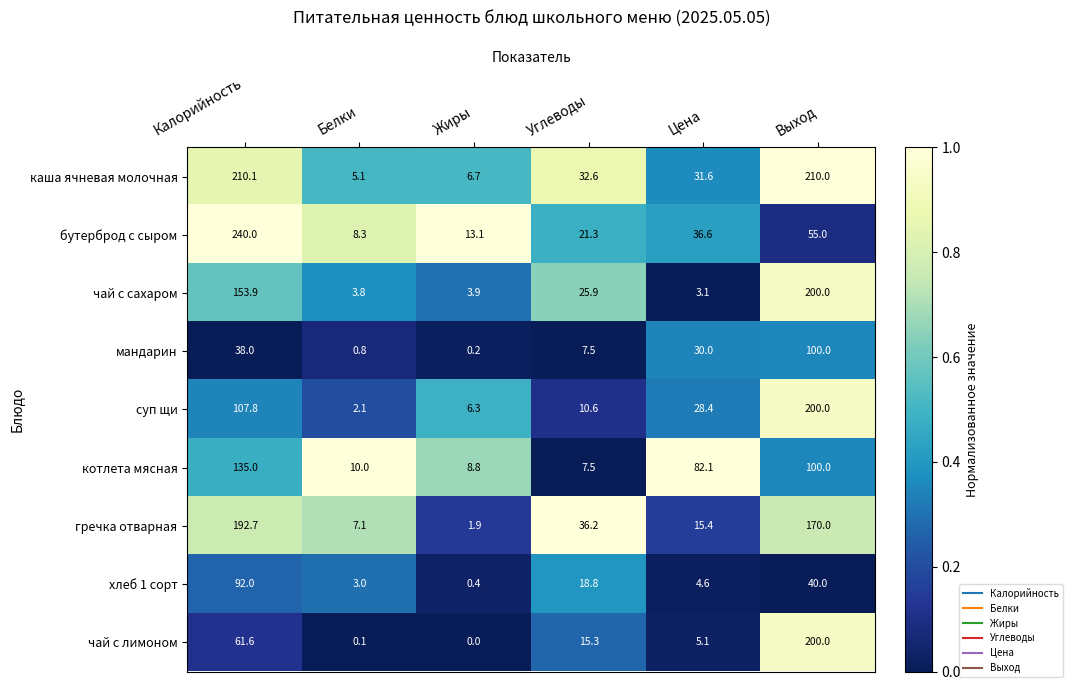

Is the value of каша ячневая молочная at Углеводы greater than the value of чай с сахаром at Жиры?

Yes